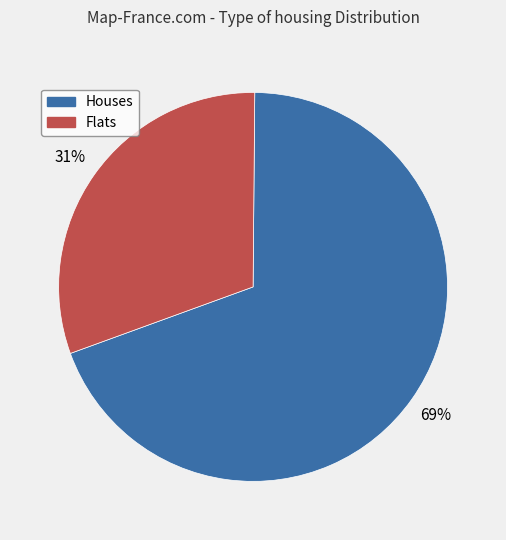

To the nearest percent, what is the combined percentage of Houses and Flats?

100%